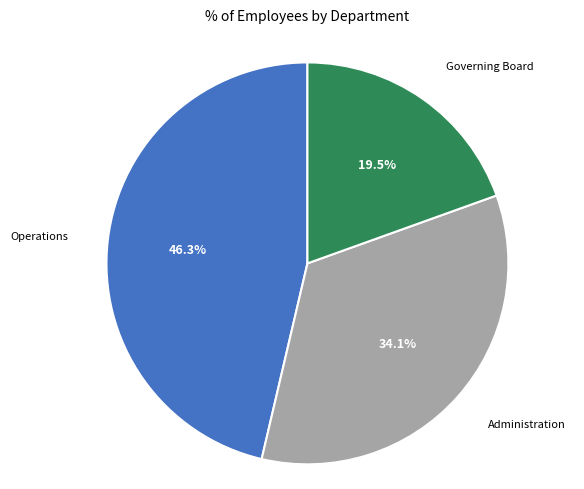

Does any single category account for the majority?

No